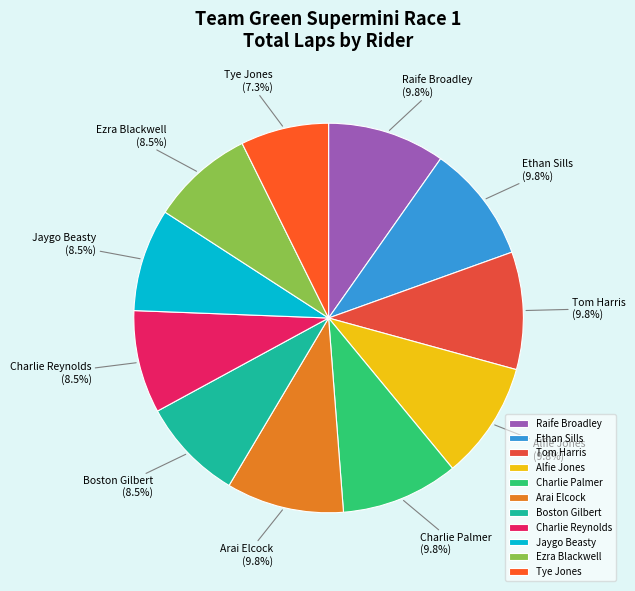

Which has a higher value, Boston Gilbert or Arai Elcock?

Arai Elcock